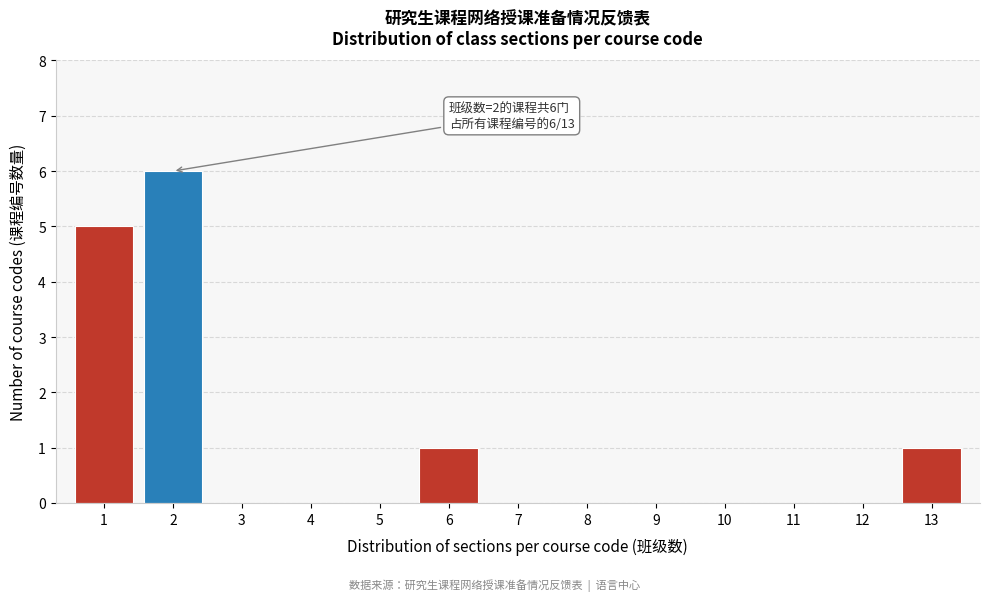

Reading left to right, what are all the values shown in this chart?

1=5	2=6	3=0	4=0	5=0	6=1	7=0	8=0	9=0	10=0	11=0	12=0	13=1